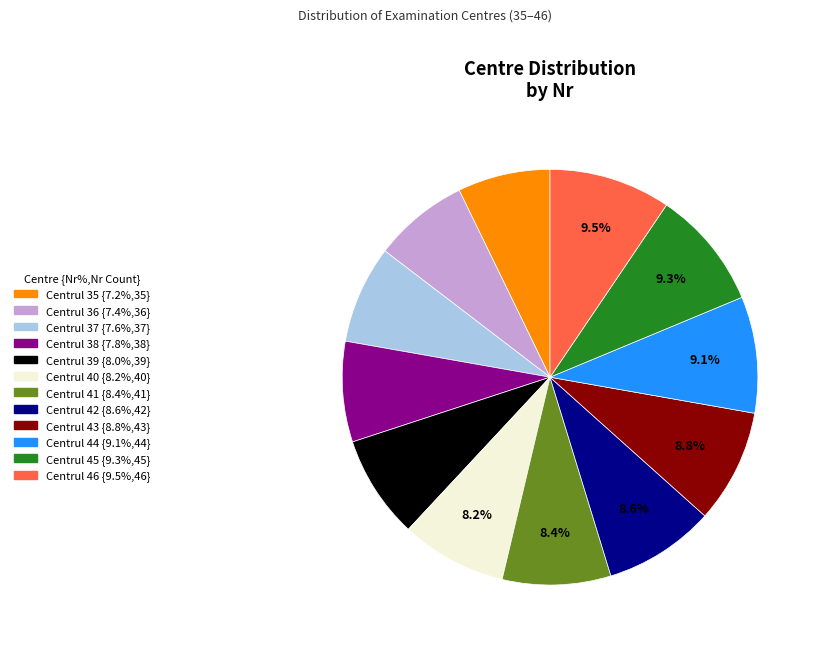

Does Centrul 40 represent more than half of the total?

No